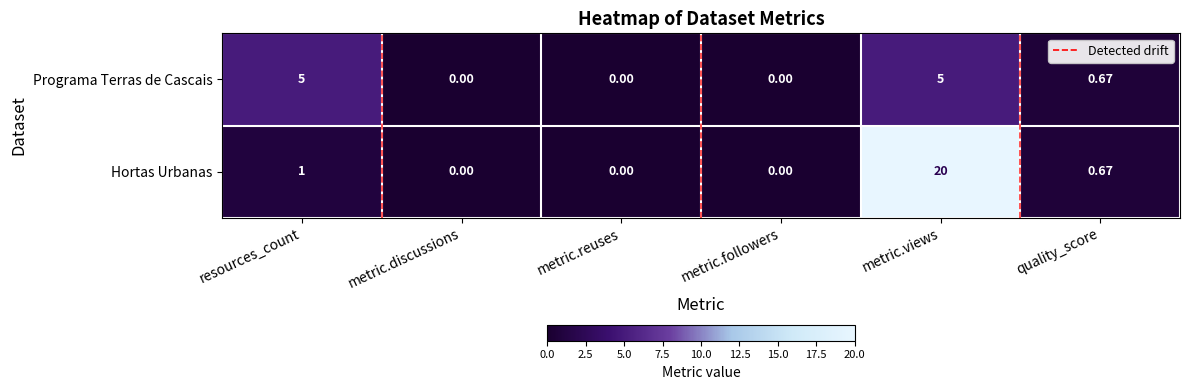

What is the difference between the maximum and minimum values in the Hortas Urbanas series?

20.0